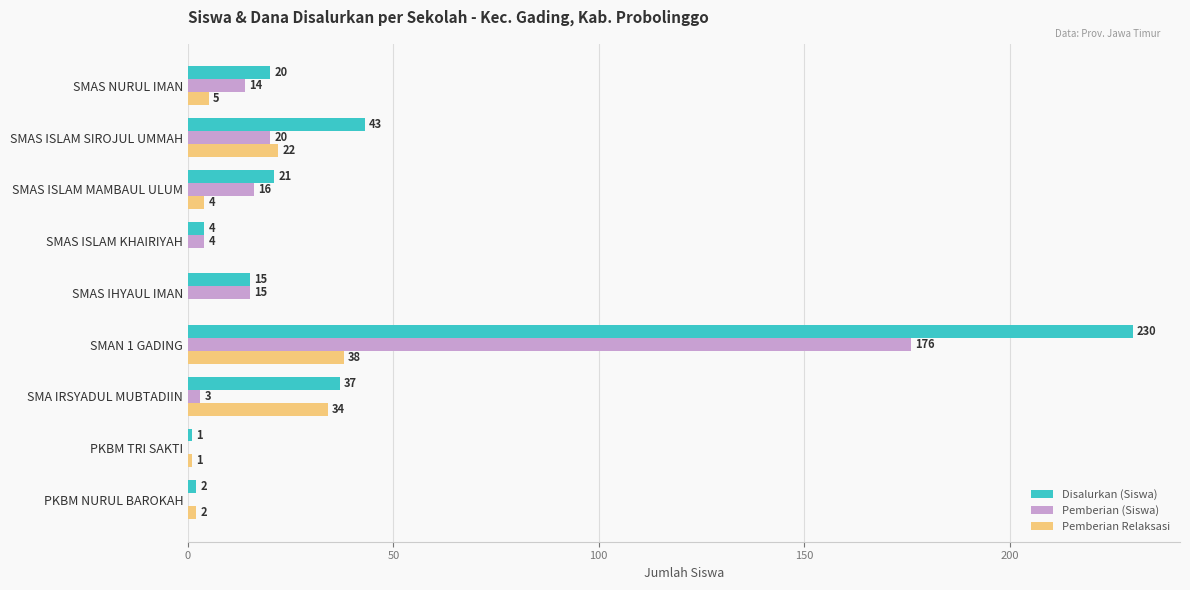

How many values in Pemberian (Siswa) are above zero?

7